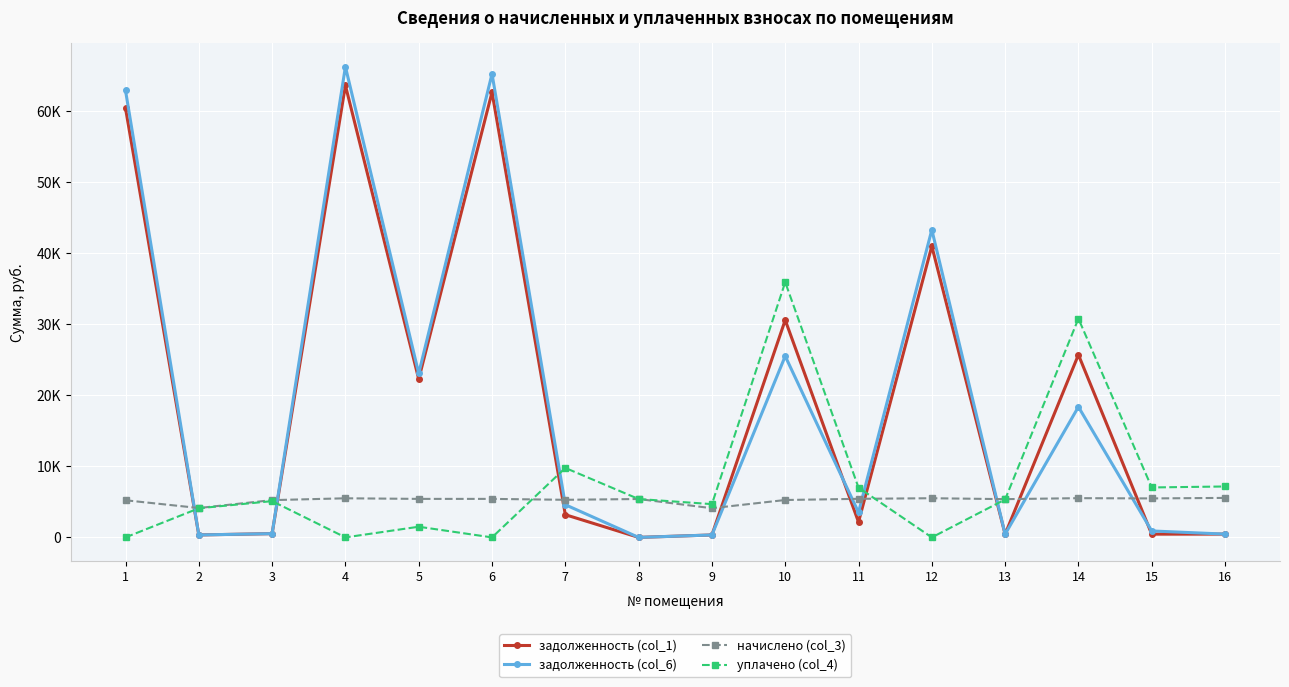

What are all the series names shown in the legend?

задолженность (col_1), задолженность (col_6), начислено (col_3), уплачено (col_4)